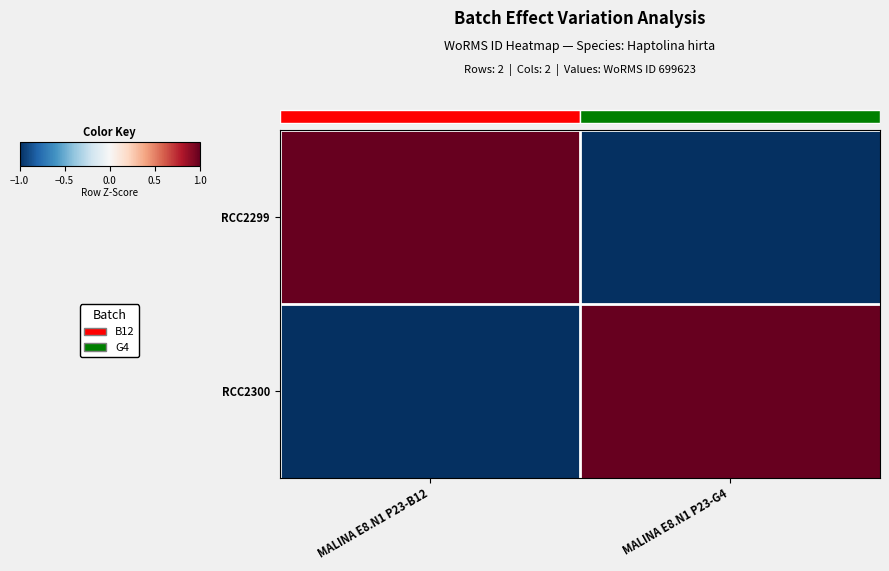

Is the value of RCC2300 at MALINA E8.N1 P23-B12 greater than the value of RCC2299 at MALINA E8.N1 P23-B12?

No